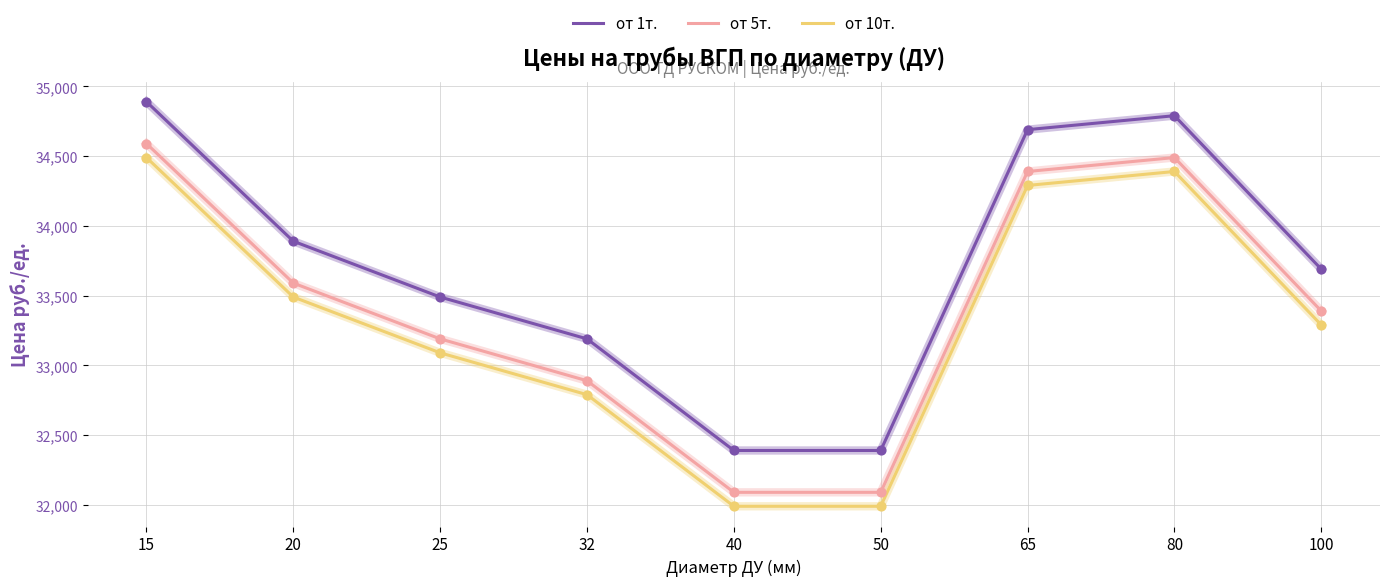

Which series has the largest total across all categories?

от 1т.